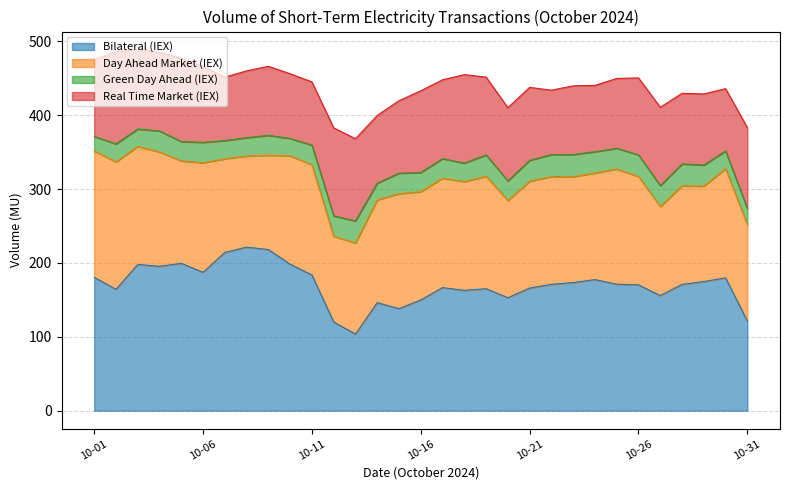

Reading left to right, transcribe all the data shown in this chart.

Bilateral (IEX): 180.5	164.2	197.9	195.4	199.5	187.2	214.2	221.3	218.2	198.3	183.7	120.1	103.7	146.2	138.1	149.9	166.6	162.8	165.1	152.9	165.9	171.1	173.4	177.4	171.2	170.2	155.9	170.9	174.8	179.7	121.3
Day Ahead Market (IEX): 171.0	172.5	159.7	154.7	138.6	148.3	126.7	123.4	127.6	146.6	149.2	116.0	123.2	139.1	155.6	146.5	148.1	147.2	152.2	131.7	144.6	145.8	143.4	144.3	156.0	146.7	120.5	133.5	129.1	148.0	130.2
Green Day Ahead (IEX): 19.6	24.3	23.6	28.5	26.1	27.6	24.5	24.7	26.9	23.5	26.5	27.6	29.9	22.6	27.7	25.9	26.4	25.1	28.9	26.4	28.2	29.9	29.9	28.8	27.9	29.4	28.2	29.6	28.6	23.8	22.1
Real Time Market (IEX): 104.2	125.0	107.5	106.7	112.7	102.8	85.9	90.5	93.4	87.6	85.6	119.2	111.3	91.7	98.1	110.6	106.7	119.7	105.2	99.1	98.8	87.1	93.0	89.7	94.6	104.1	106.1	95.6	96.2	84.4	109.5